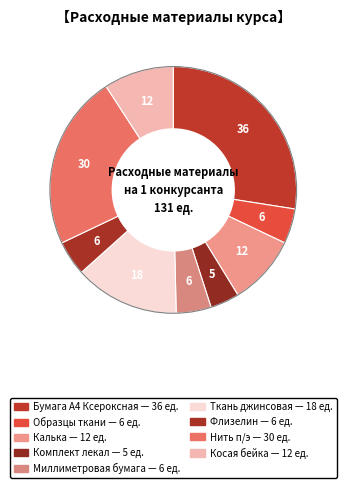

To the nearest percent, what is the combined percentage of Калька and Косая бейка?

18%